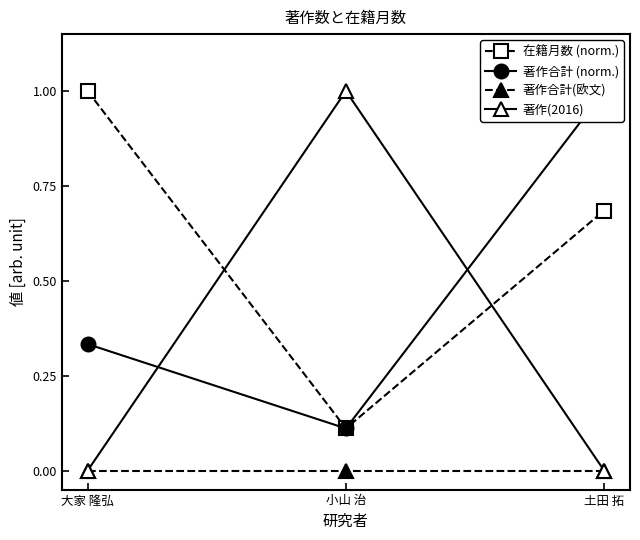

How many series are shown in this chart?

4